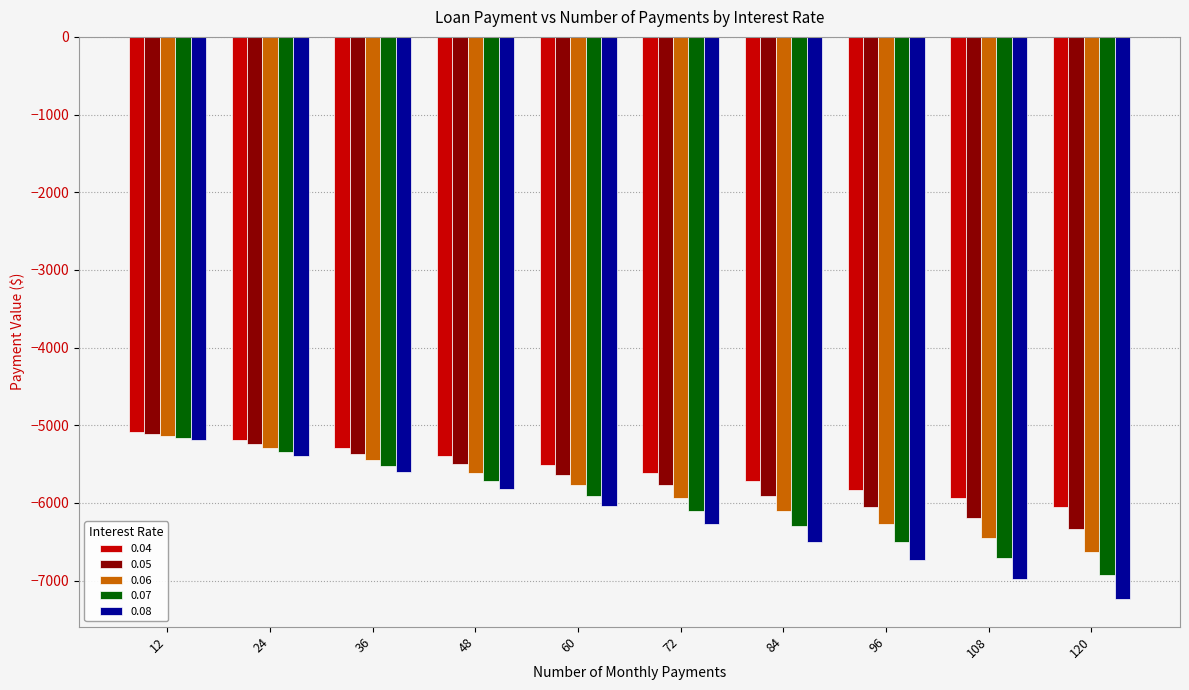

List the labels in order of 0.07 value, smallest first.

120, 108, 96, 84, 72, 60, 48, 36, 24, 12